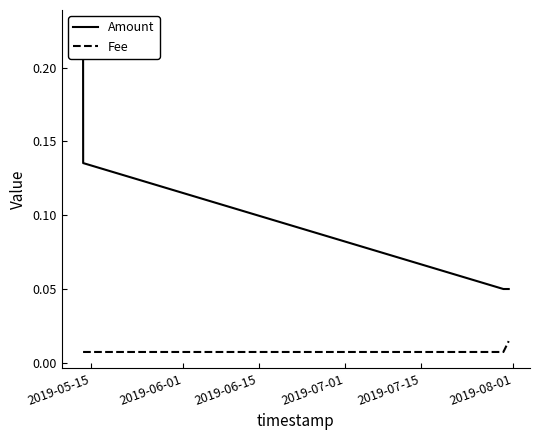

Does the chart have visible grid lines?

No